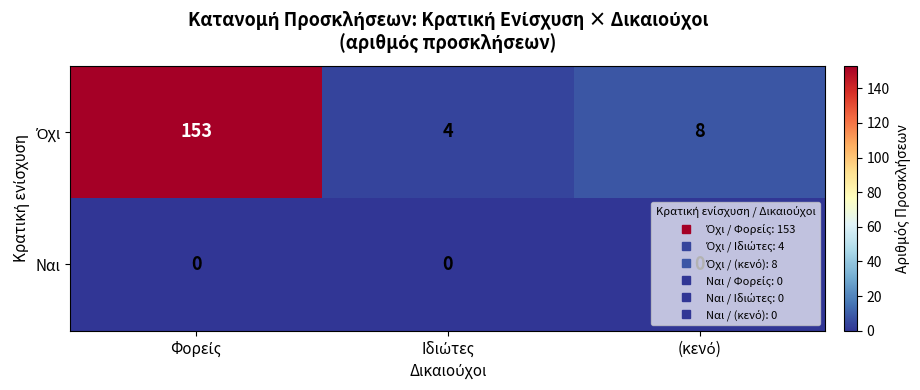

How many series are shown in this chart?

2